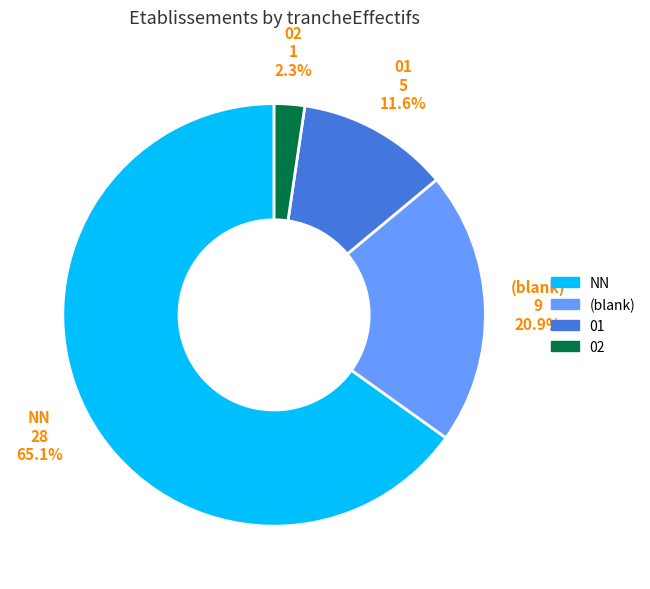

Which category has the biggest portion of the pie?

NN